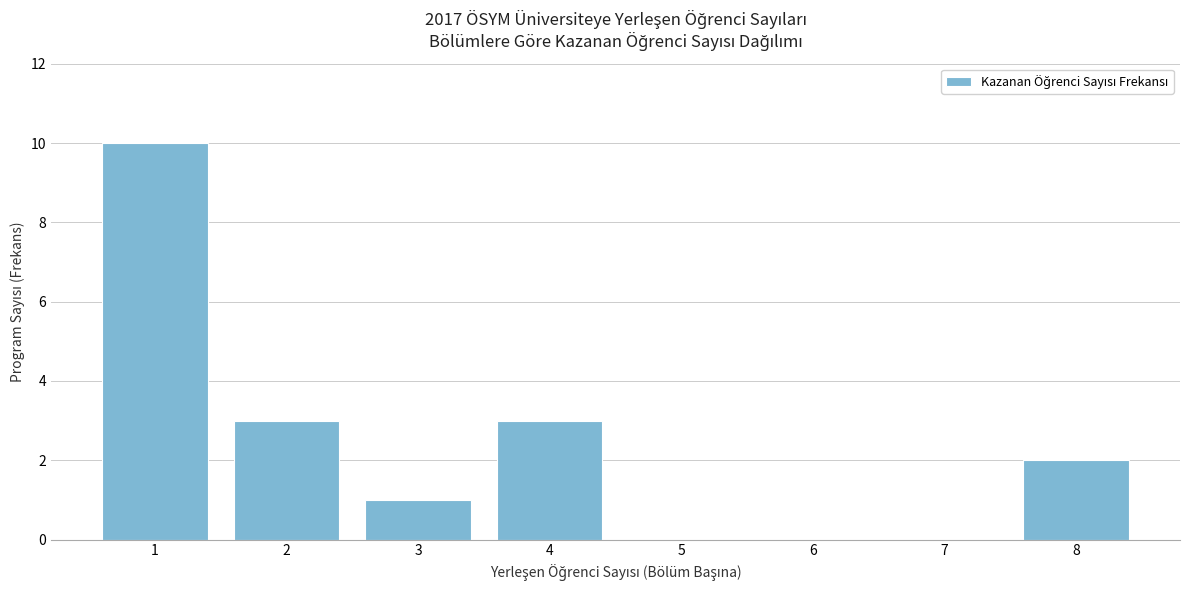

How tall is the bar that spans 2.5 to 3.5 on the x-axis? The values are not printed on the chart, so give them approximately, as read against the axis.

1